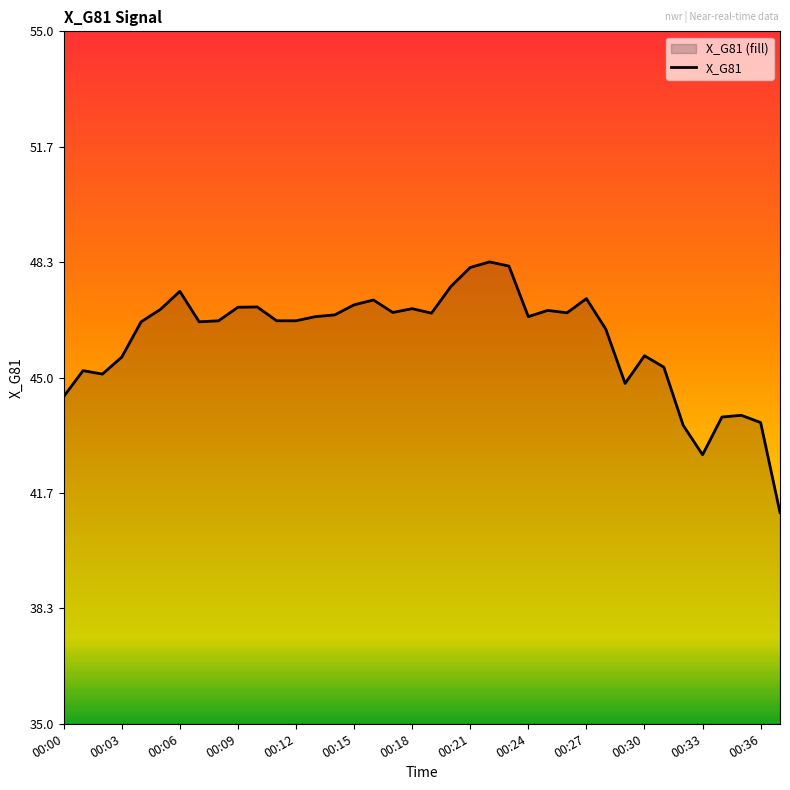

Read the value at 00:36.

43.7